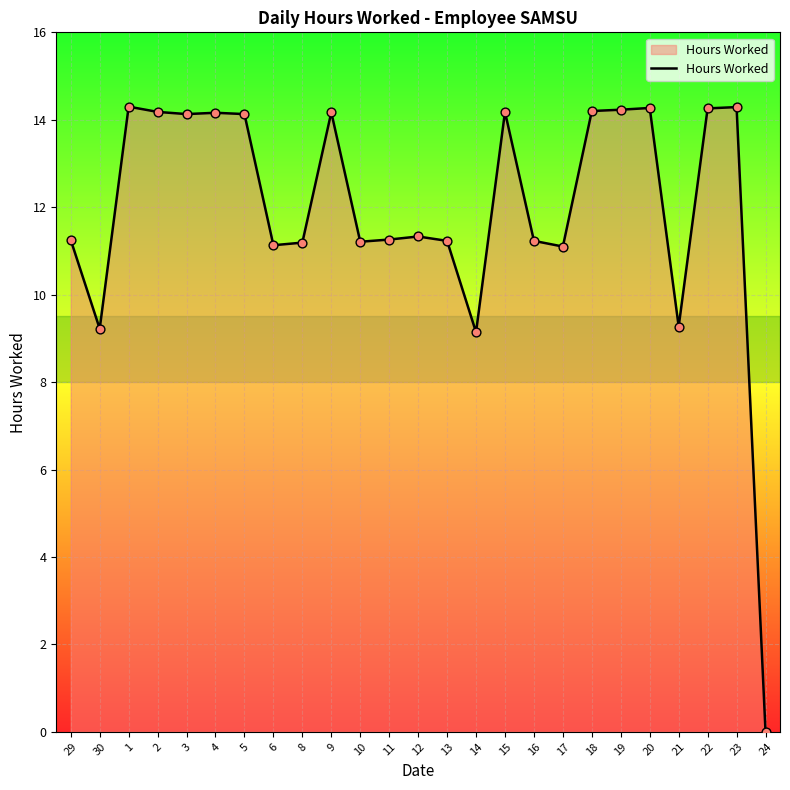

What is the change in value from 10 to 12?

+0.1